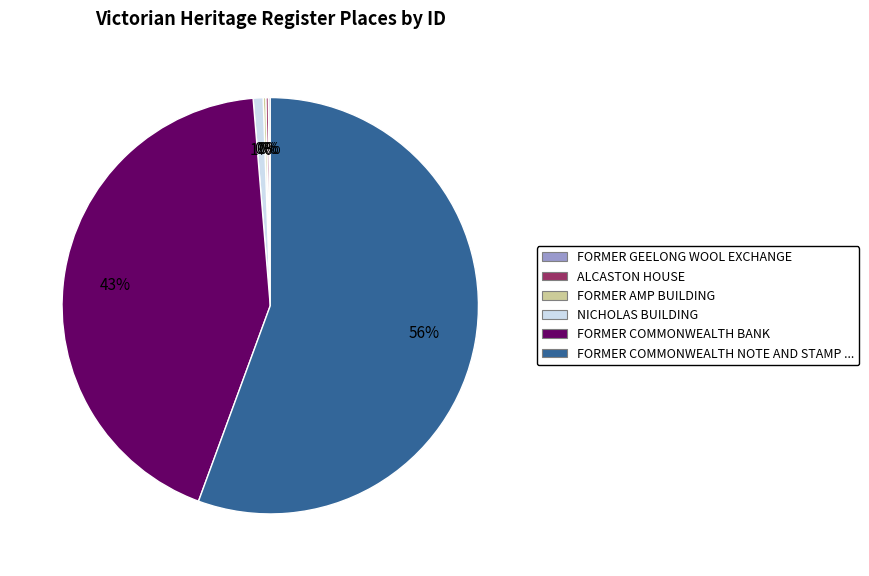

Is there any slice that represents more than half of the pie?

Yes